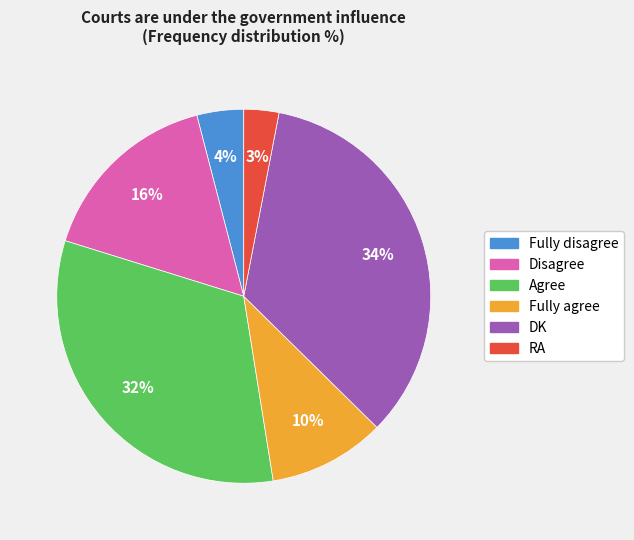

To the nearest percent, what is the average slice percentage?

17%